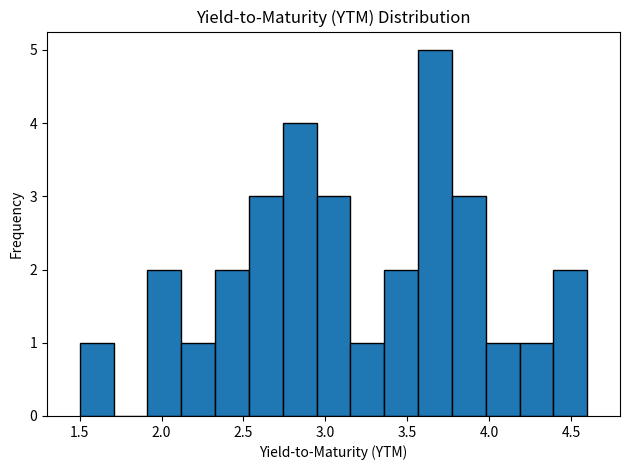

What is the height of the bar covering 3.75 to 4.00 on the x-axis? Neither the bar edges nor the heights are printed on the chart, so give them approximately, as read against the axes.

3